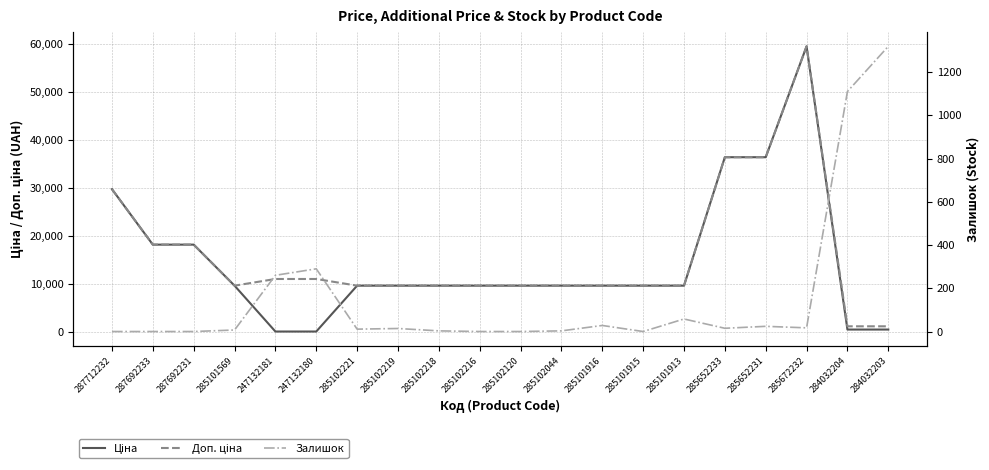

True or false: Доп. ціна and Ціна cross at least once.

False